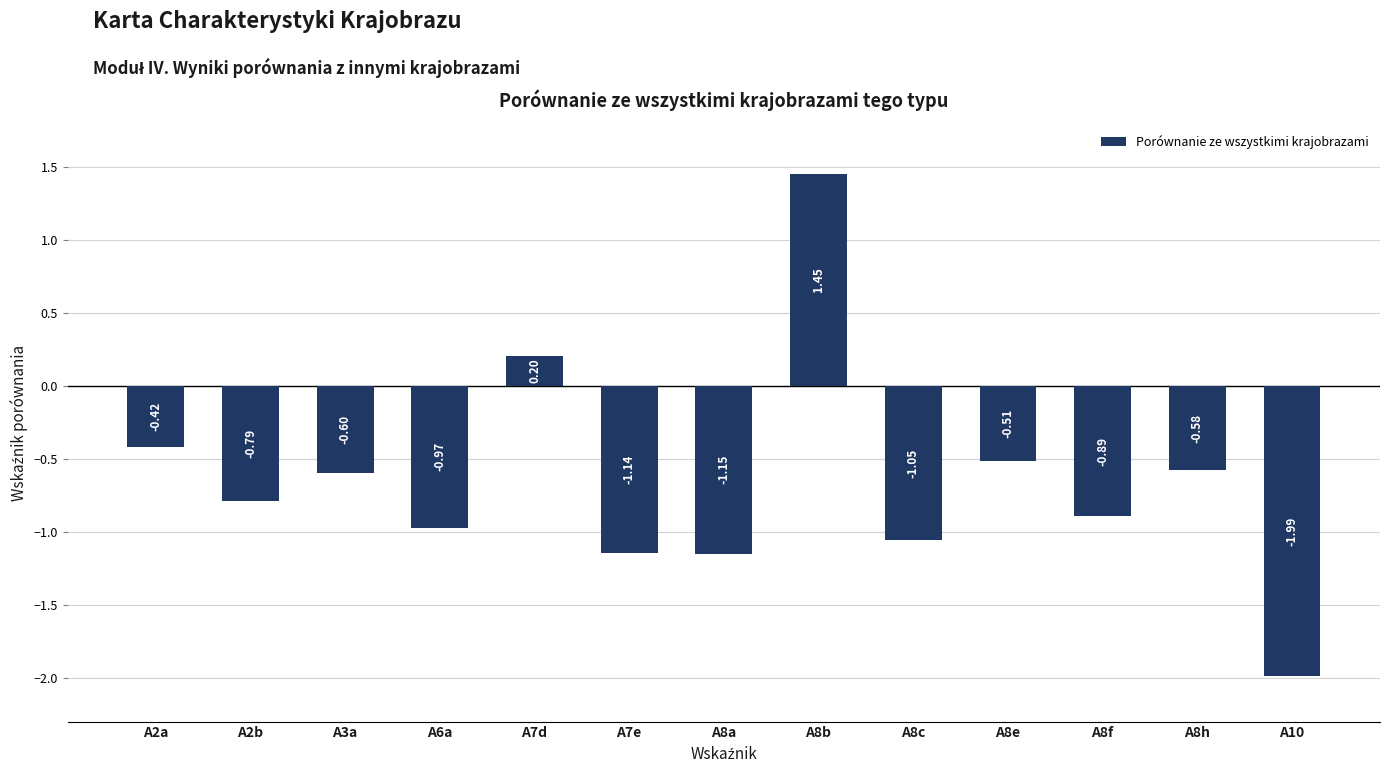

What is the label of the 3rd bar from the left?

A3a